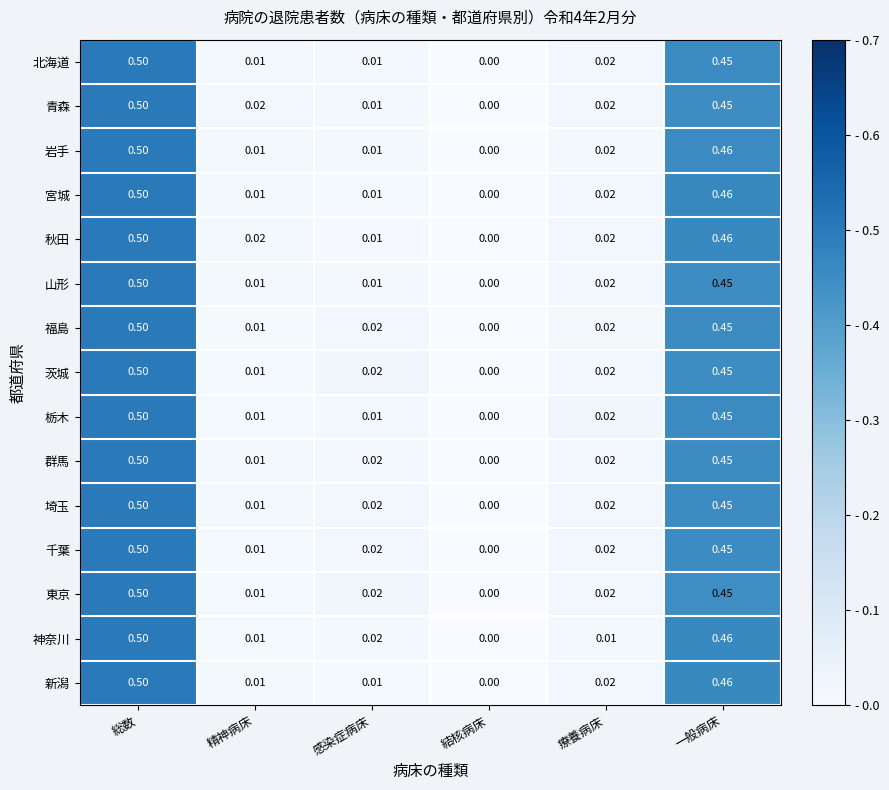

Which category has the lowest value in the 茨城 series?

結核病床